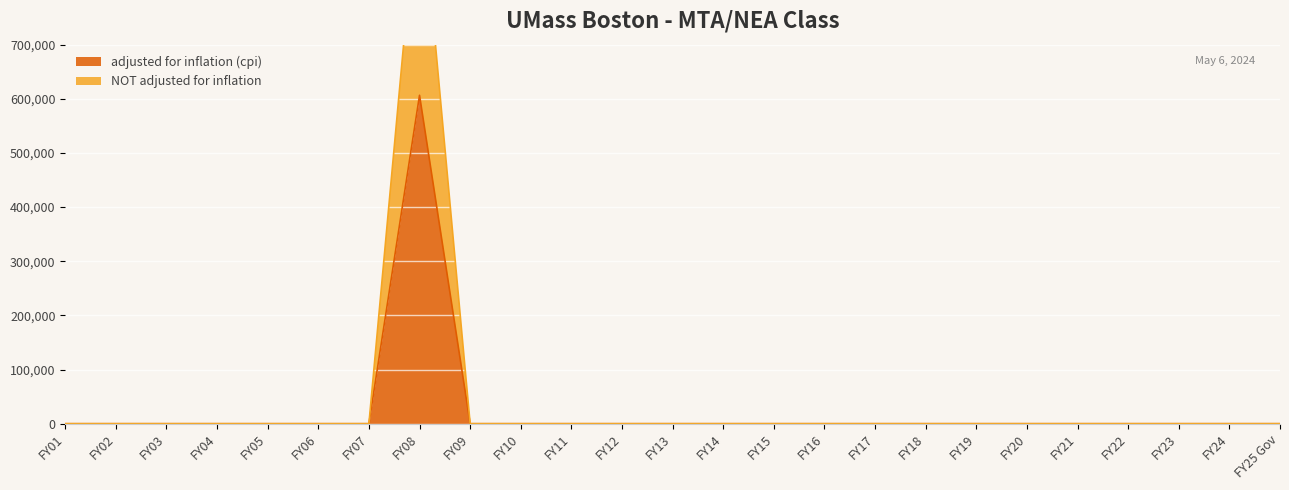

Which label corresponds to the largest value in the chart?

FY08